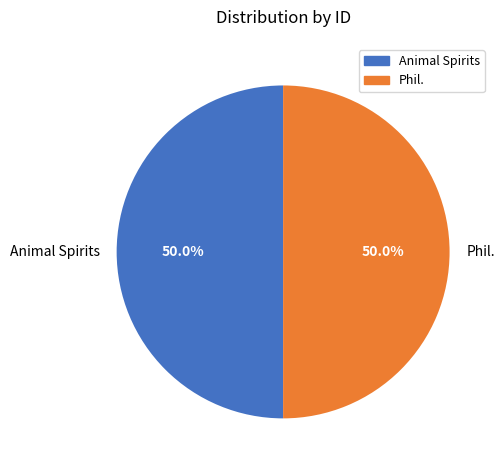

Is the sum of Animal Spirits and Phil. greater than half?

Yes